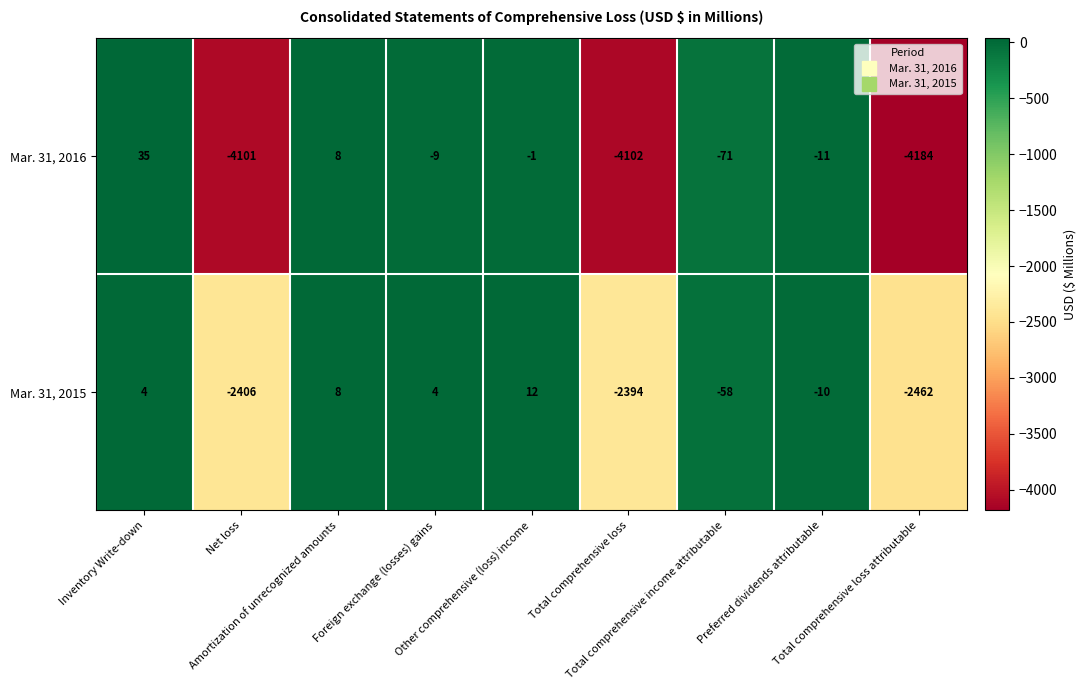

Which series has the largest range (max minus min)?

Mar. 31, 2016